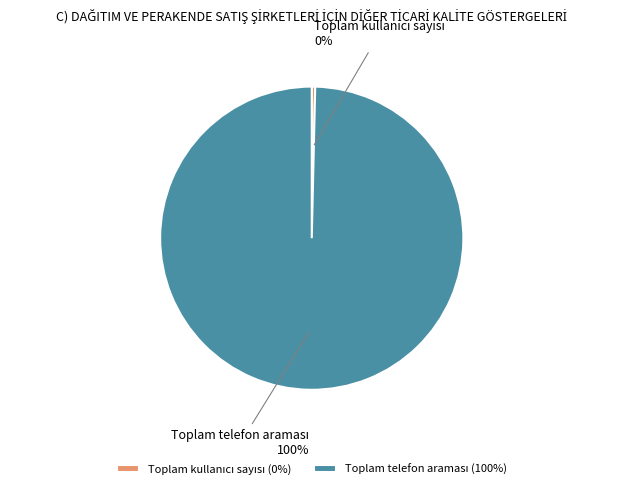

To the nearest percent, what is the average slice percentage?

50%